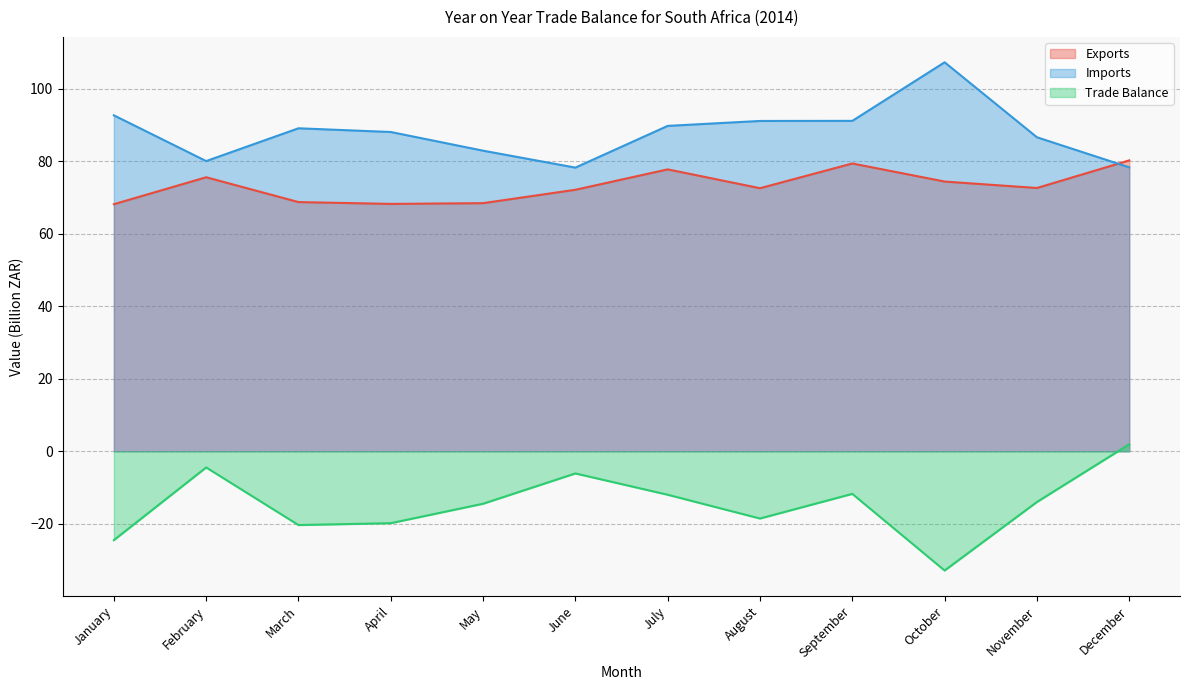

Reading right to left, what are all the values shown in this chart?

Exports: December=80.3	November=72.7	October=74.4	September=79.4	August=72.6	July=77.8	June=72.2	May=68.5	April=68.3	March=68.8	February=75.6	January=68.2
Imports: December=78.4	November=86.7	October=107.3	September=91.2	August=91.2	July=89.8	June=78.3	May=83.0	April=88.1	March=89.1	February=80.1	January=92.7
Trade Balance: December=1.9	November=-14.0	October=-32.9	September=-11.8	August=-18.6	July=-12.0	June=-6.1	May=-14.5	April=-19.8	March=-20.4	February=-4.5	January=-24.5